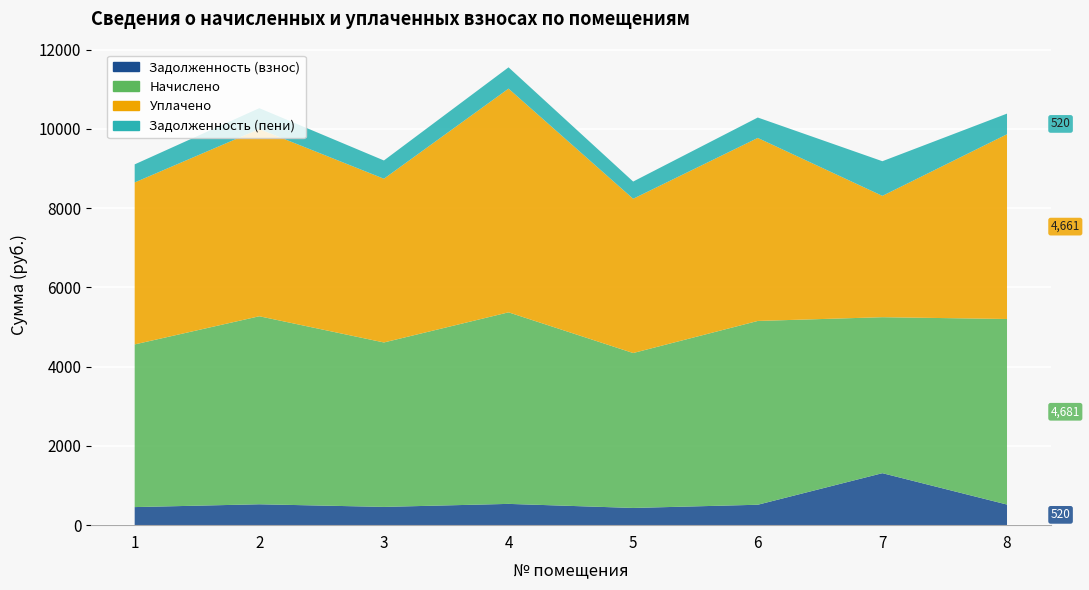

Reading left to right, list all the values displayed in this chart.

Задолженность (взнос): 456.0	527.1	460.9	536.9	434.3	515.2	1311.7	520.1
Начислено: 4103.9	4743.5	4148.4	4832.4	3908.5	4636.9	3935.2	4681.4
Уплачено: 4086.4	4723.2	4130.6	5644.2	3891.8	4617.1	3060.7	4661.3
Задолженность (пени): 456.0	527.1	460.9	536.9	434.3	515.2	874.5	520.1